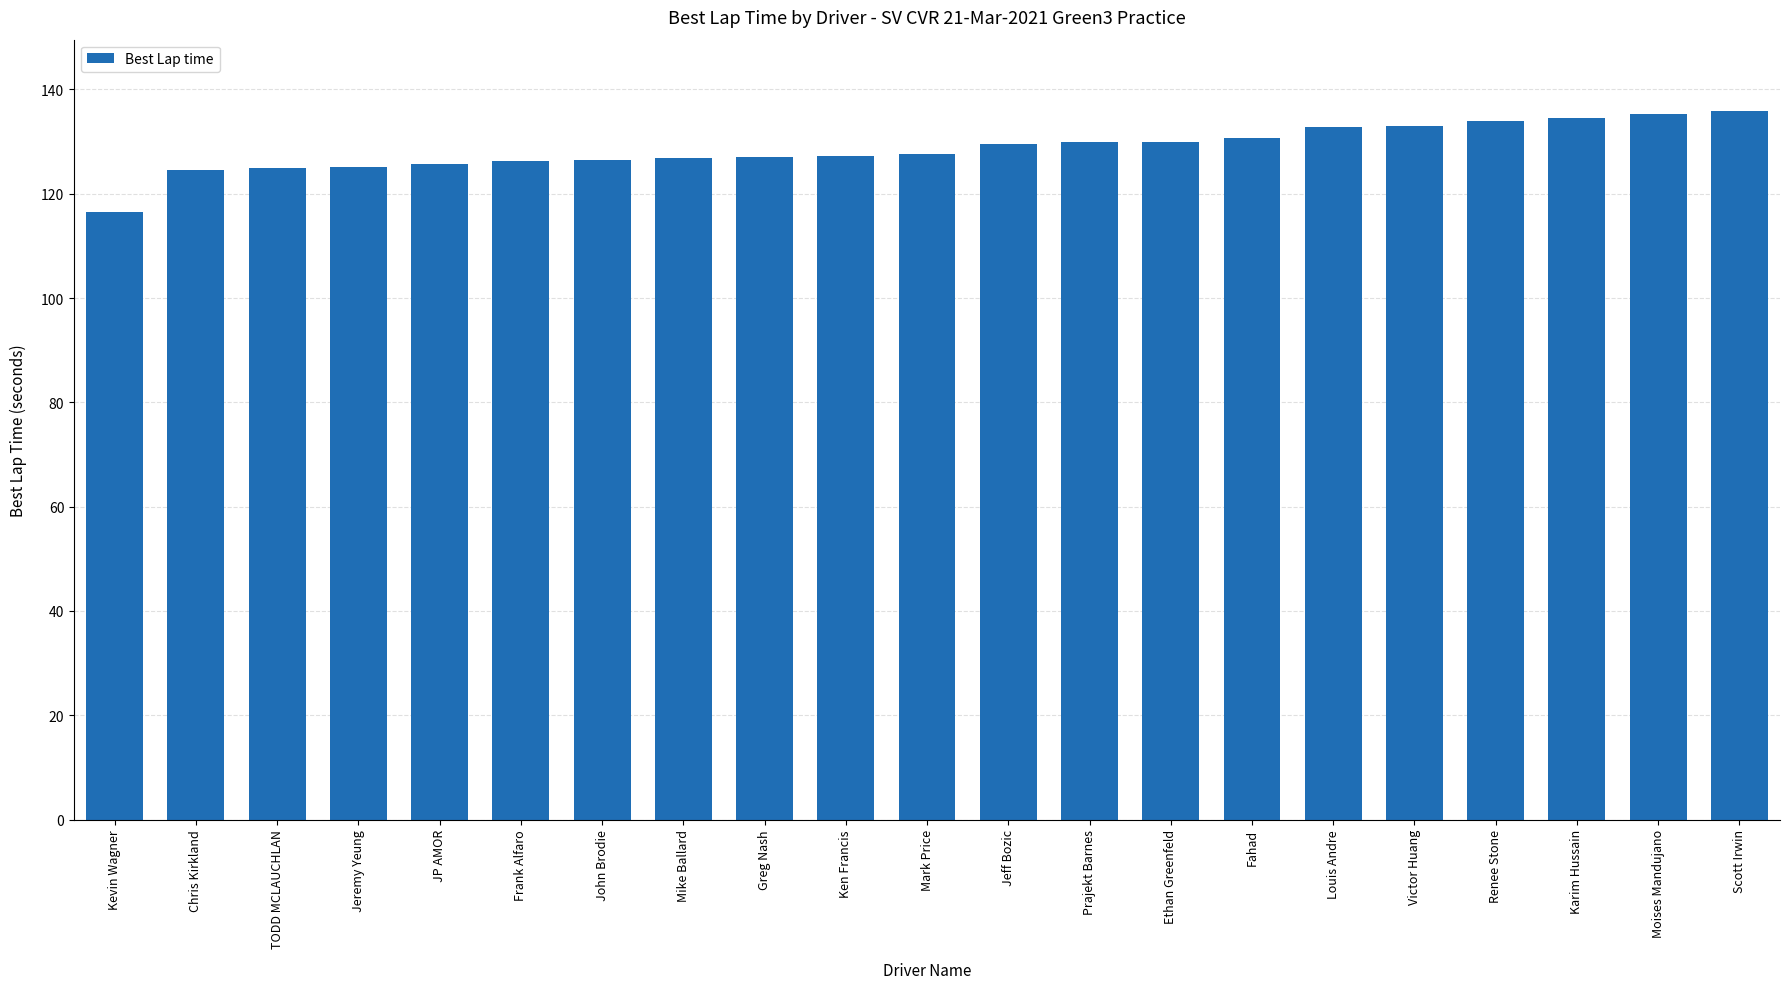

What is the label of the 1st bar from the right?

Scott Irwin